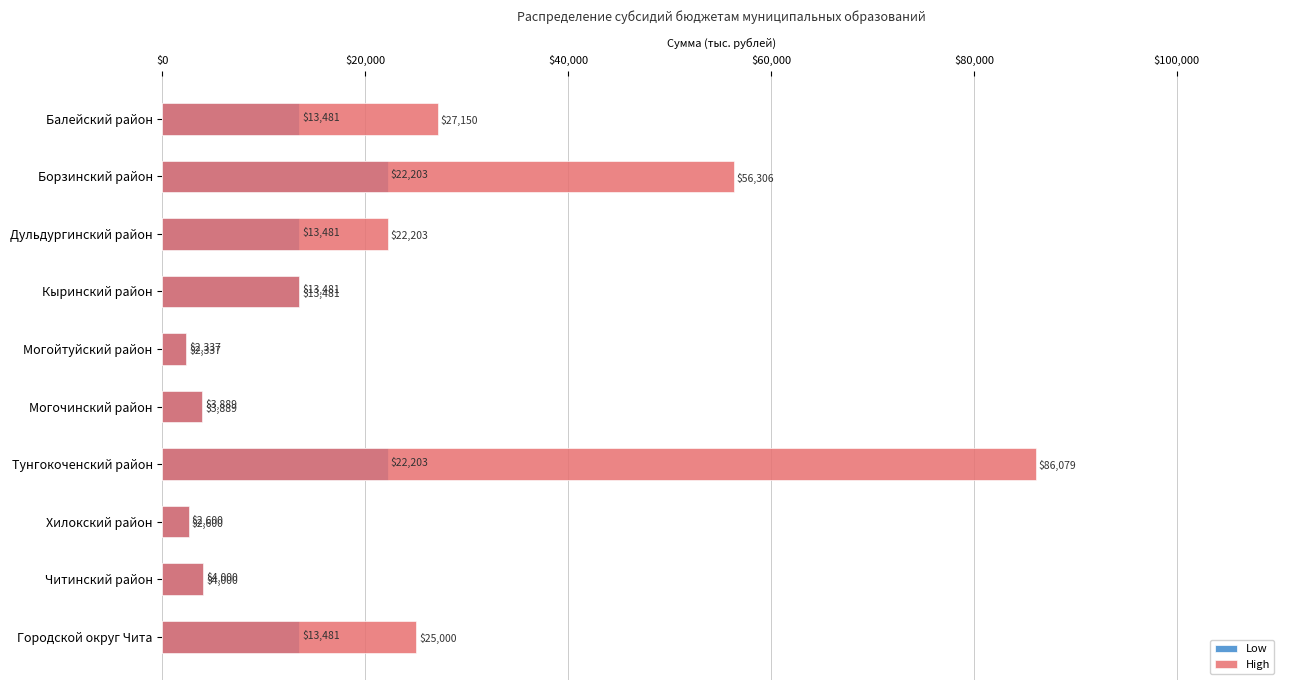

Which series has the largest range (max minus min)?

High